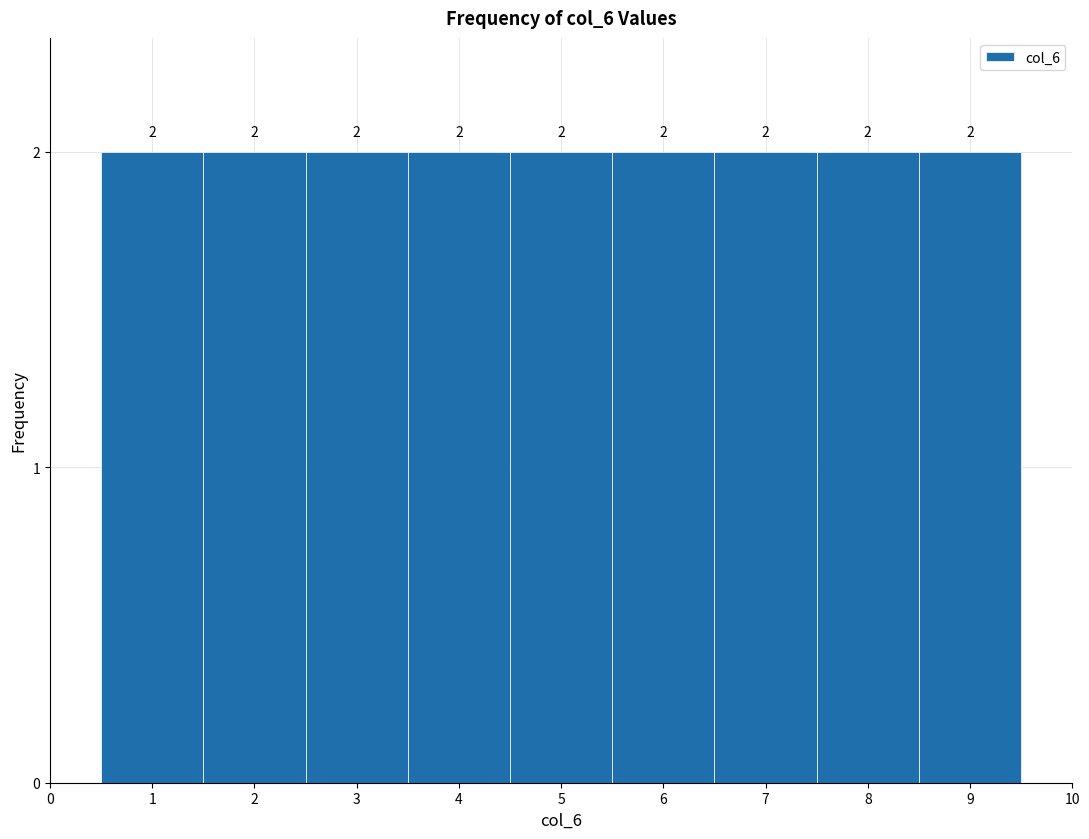

Reading left to right, transcribe this chart: for each bar, give the range it covers on the x-axis and its height.

0.5 to 1.5: 2
1.5 to 2.5: 2
2.5 to 3.5: 2
3.5 to 4.5: 2
4.5 to 5.5: 2
5.5 to 6.5: 2
6.5 to 7.5: 2
7.5 to 8.5: 2
8.5 to 9.5: 2